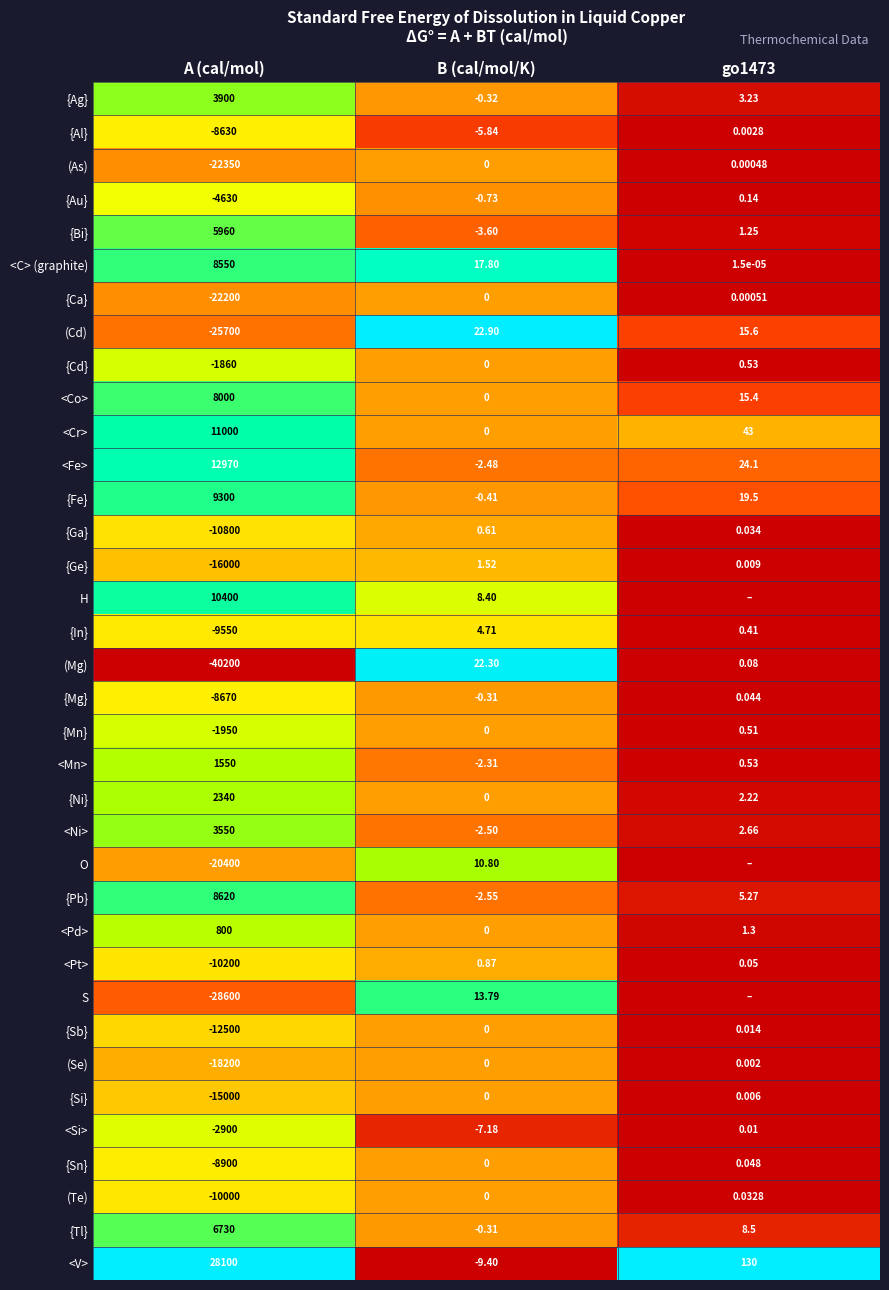

Between A (cal/mol) and B (cal/mol/K), which series saw the biggest shift?

(Mg)